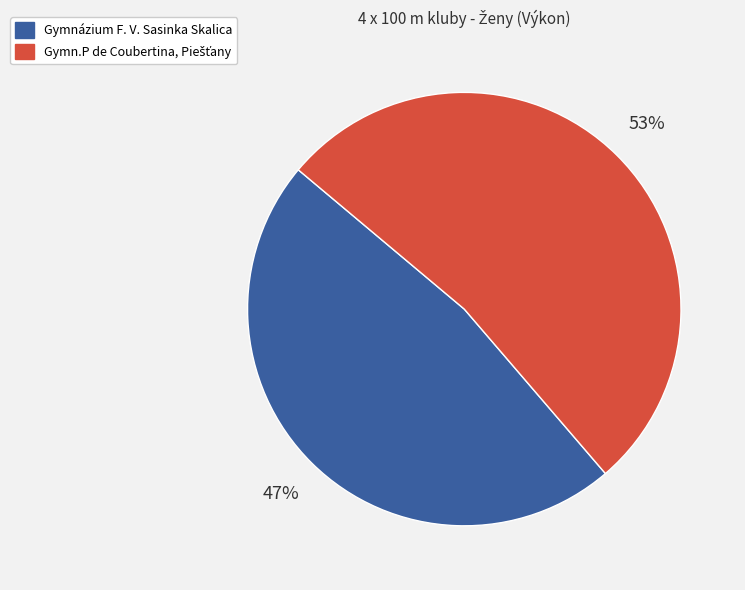

The Gymnázium F. V. Sasinka Skalica slice represents 54% of the pie. True or false?

False